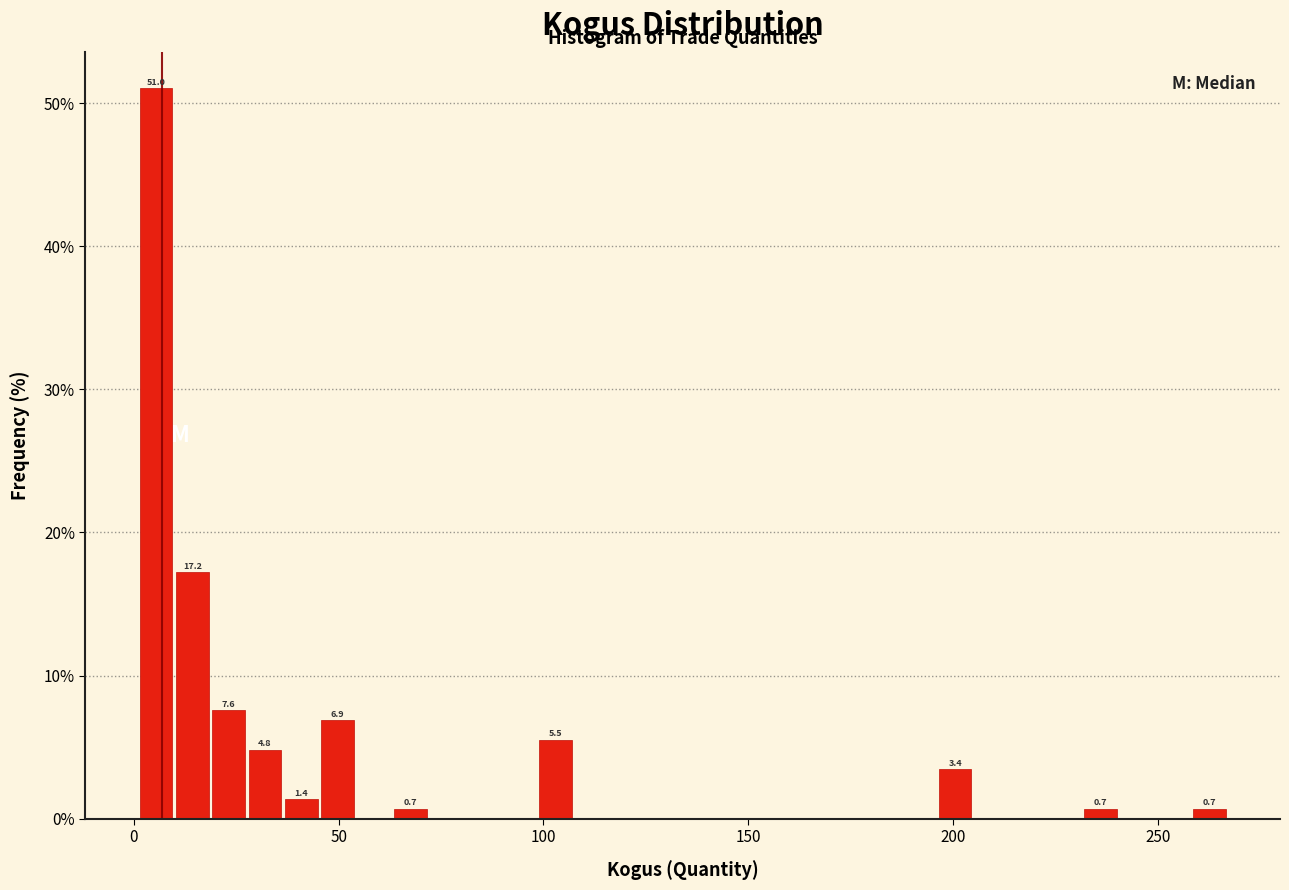

Read against the x-axis, roughly where is the centre of the tallest bar?

5